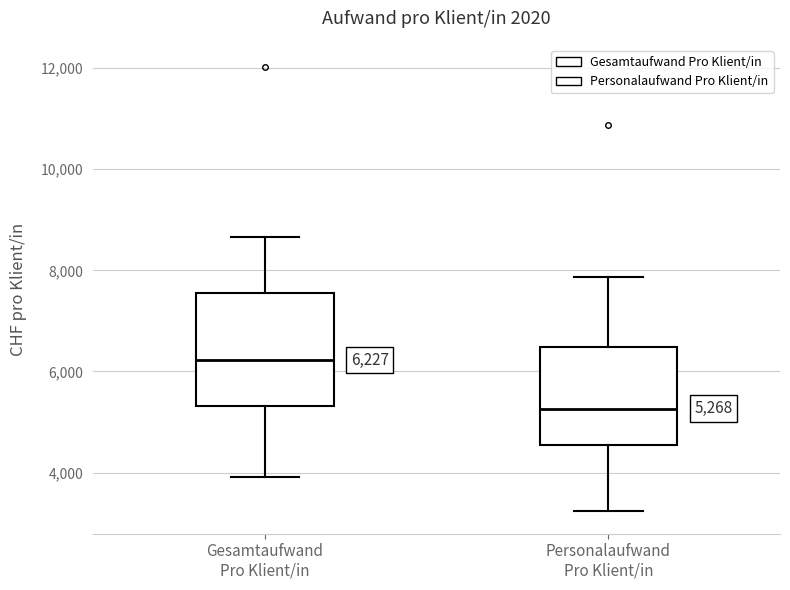

Which box has the lowest median line?

Personalaufwand Pro Klient/in